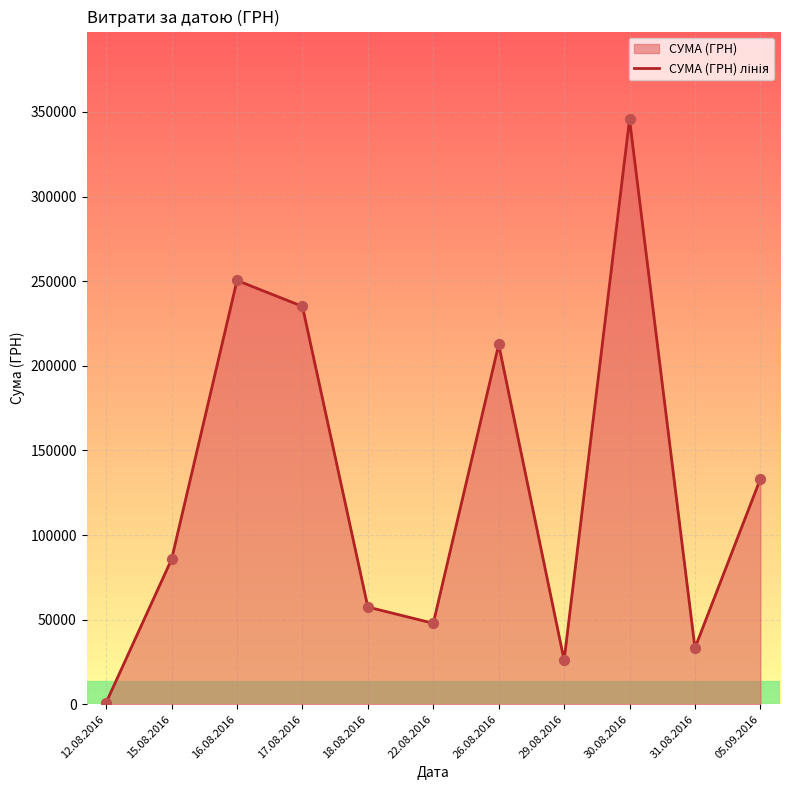

Which has a higher value, 17.08.2016 or 29.08.2016?

17.08.2016